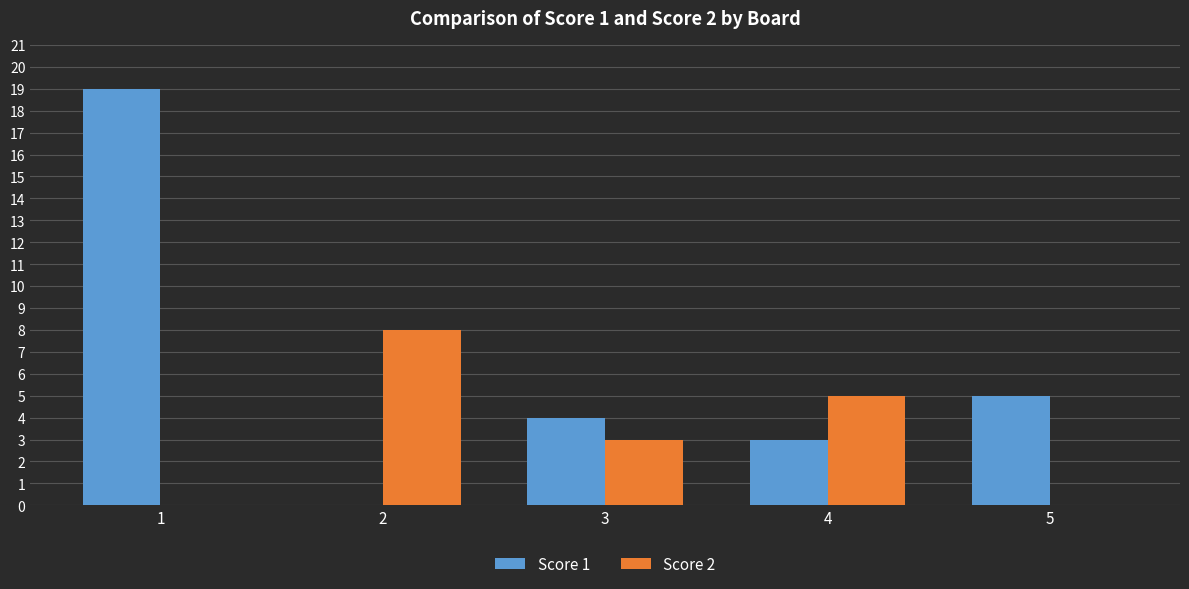

Reading left to right, list all the values displayed in this chart.

Score 1: 1=19	2=0	3=4	4=3	5=5
Score 2: 1=0	2=8	3=3	4=5	5=0